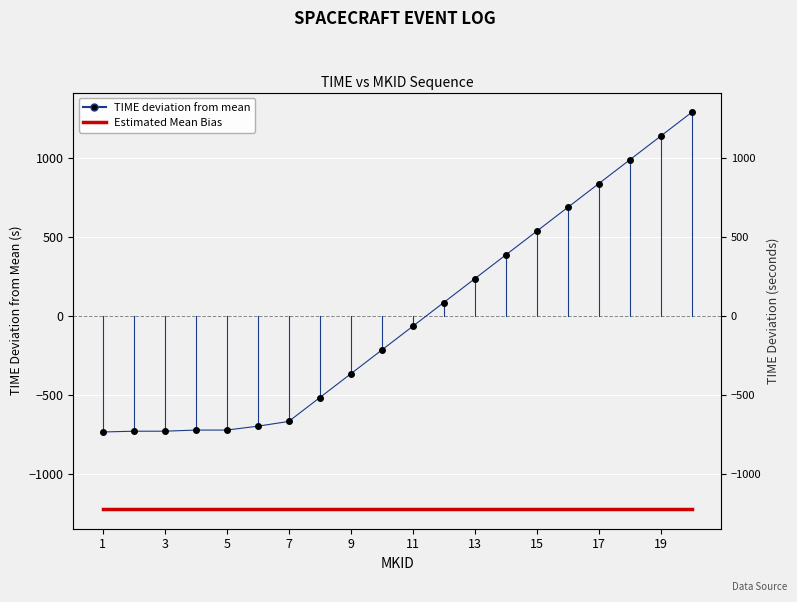

Count the number of data series in this chart.

2